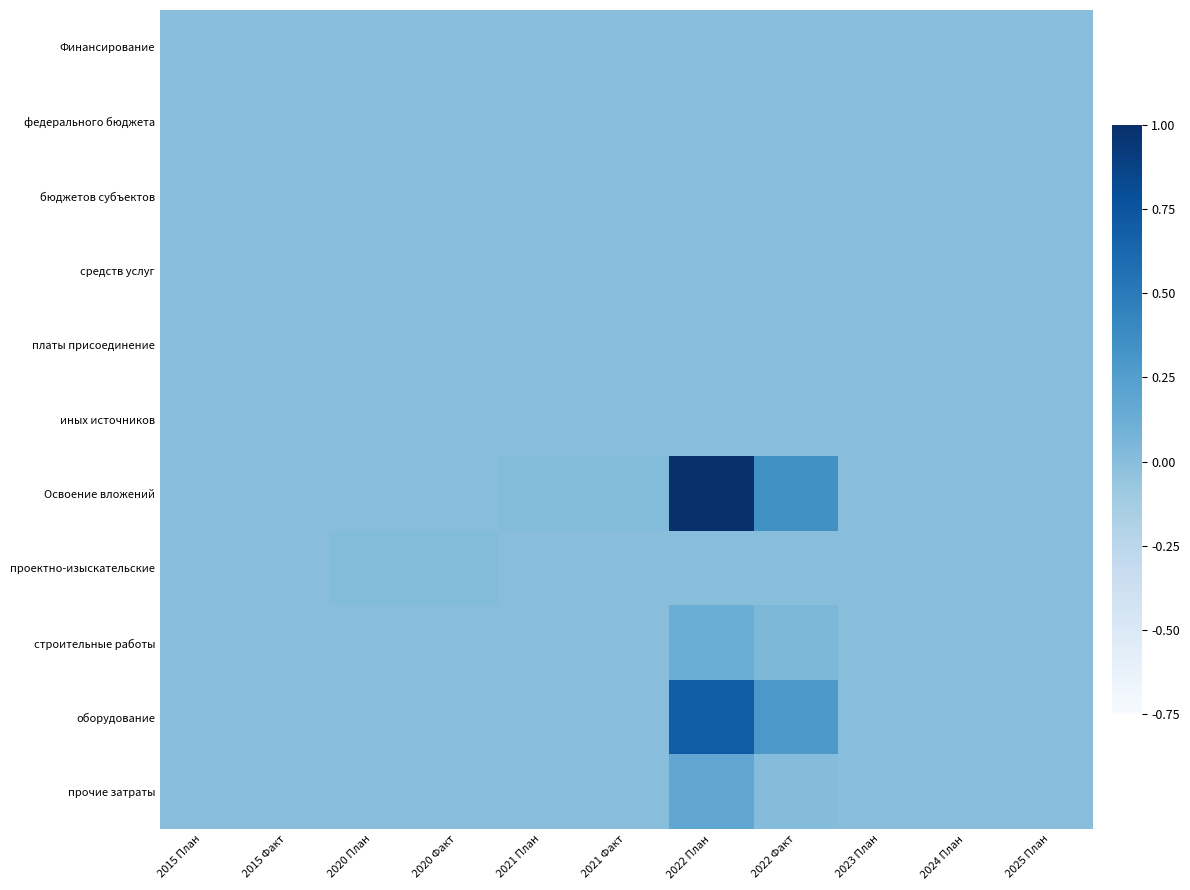

At how many categories does at least one series exceed 0?

6